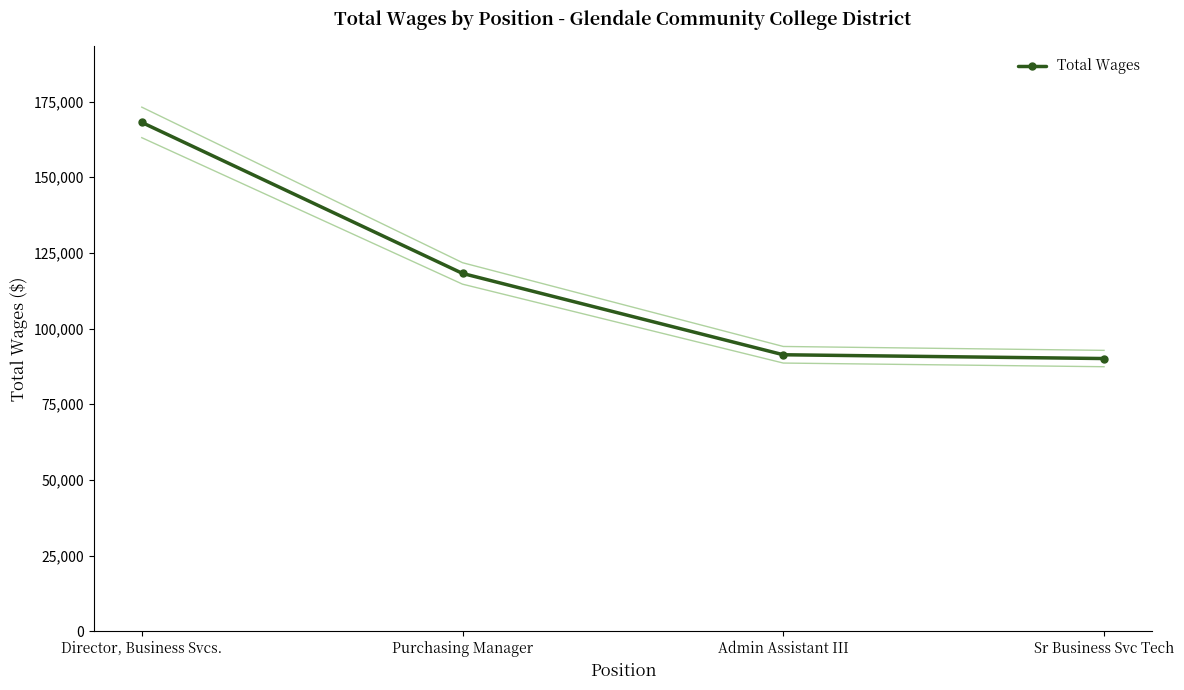

Reading right to left, list all the values displayed in this chart.

Sr Business Svc Tech=90098	Admin Assistant III=91348	Purchasing Manager=118221	Director, Business Svcs.=168121